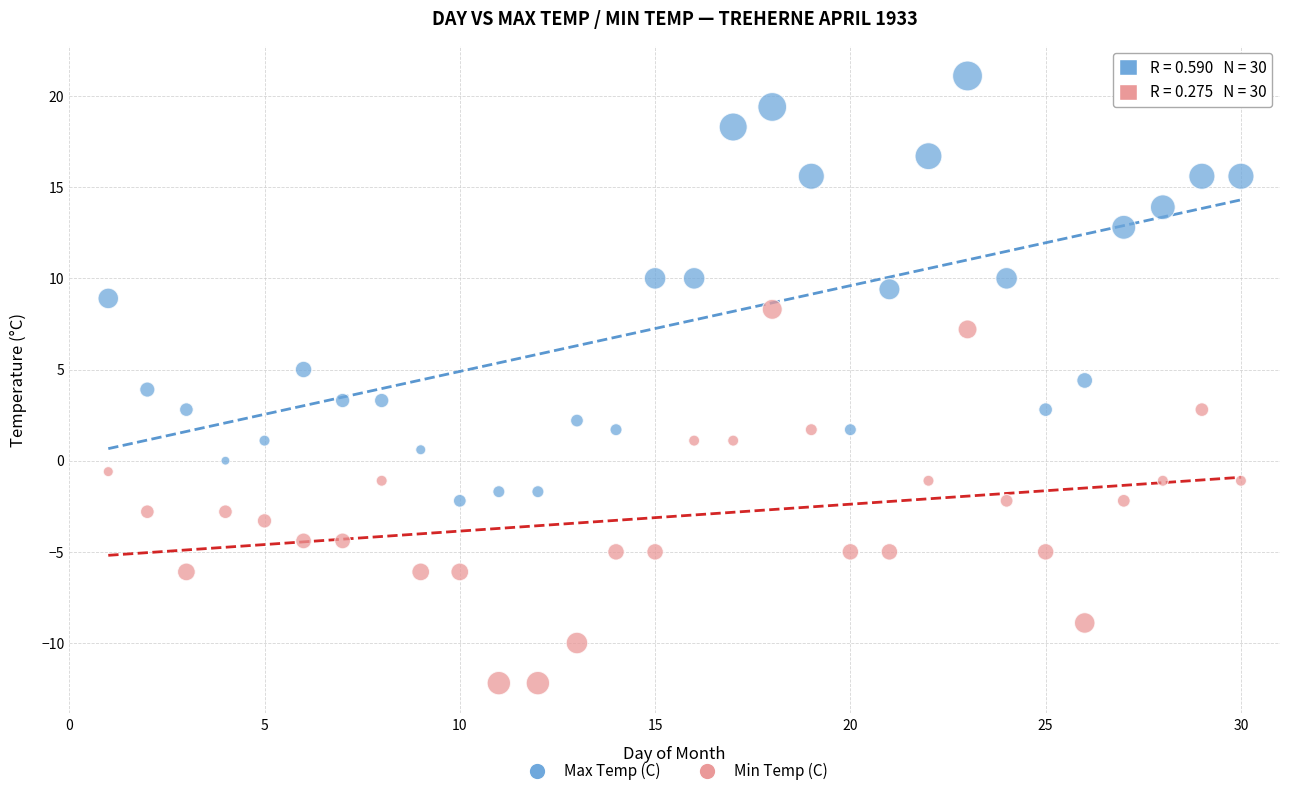

What are all the series names shown in the legend?

Max Temp (C), Min Temp (C)